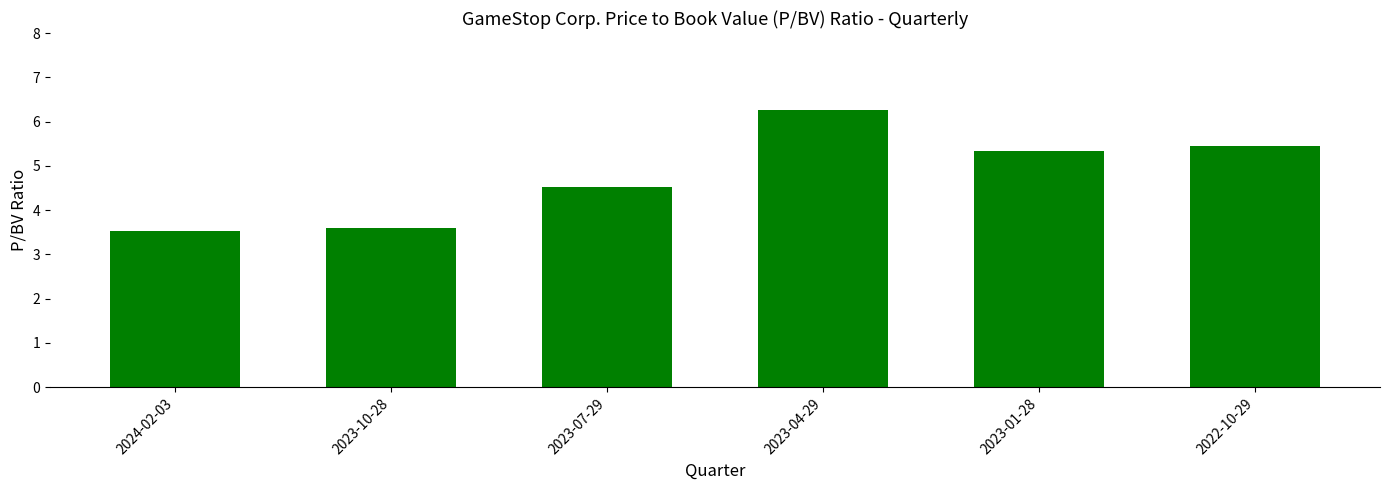

The chart shows a value of 3.6 at 2023-10-28. True or false?

True